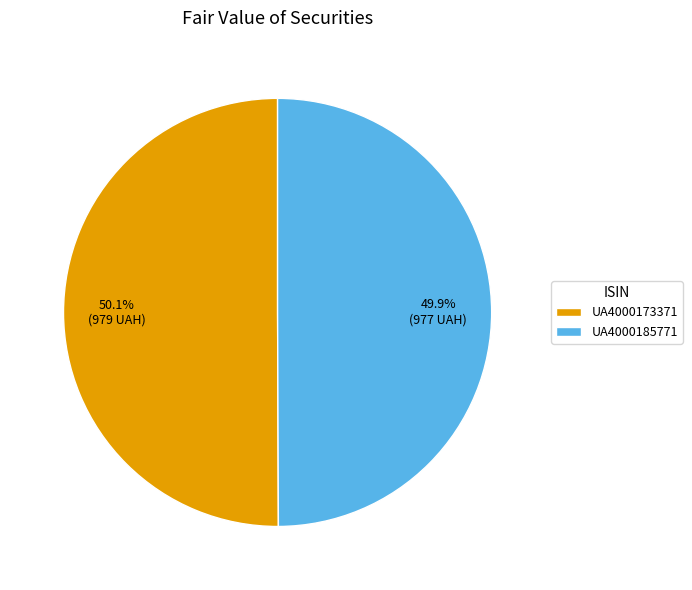

To the nearest percent, what percentage of the pie is UA4000185771?

50%